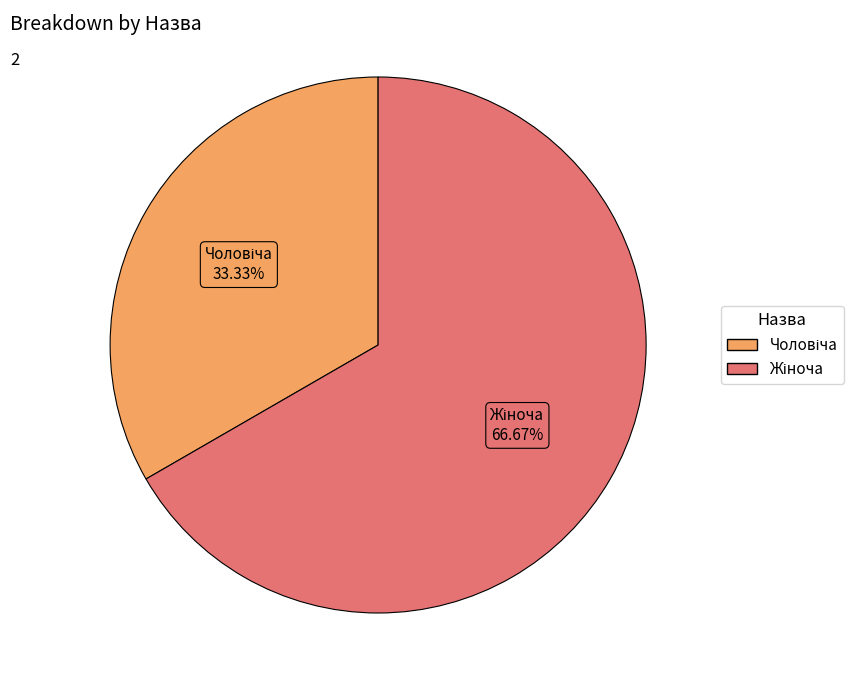

Is there any slice that represents more than half of the pie?

Yes